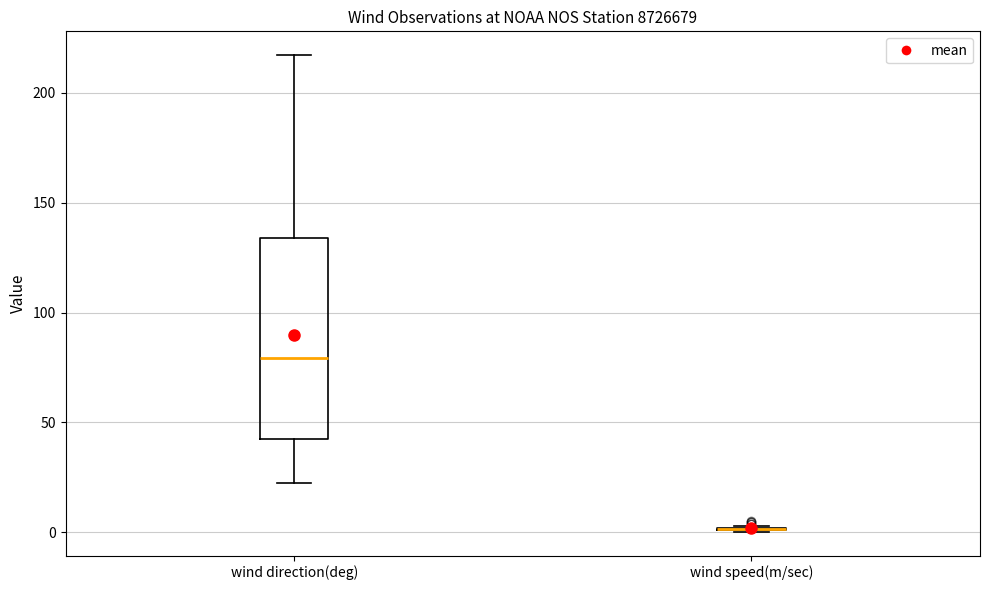

Reading left to right, read every box against the y-axis: the position of its median line, the range the box covers, and the ends of its whiskers. The values are not printed on the chart, so give them approximately, as read against the axis.

wind direction(deg): median 80, box 45 to 135, whiskers 25 to 215
wind speed(m/sec): box collapsed to a line at 0, whiskers 0 to 5